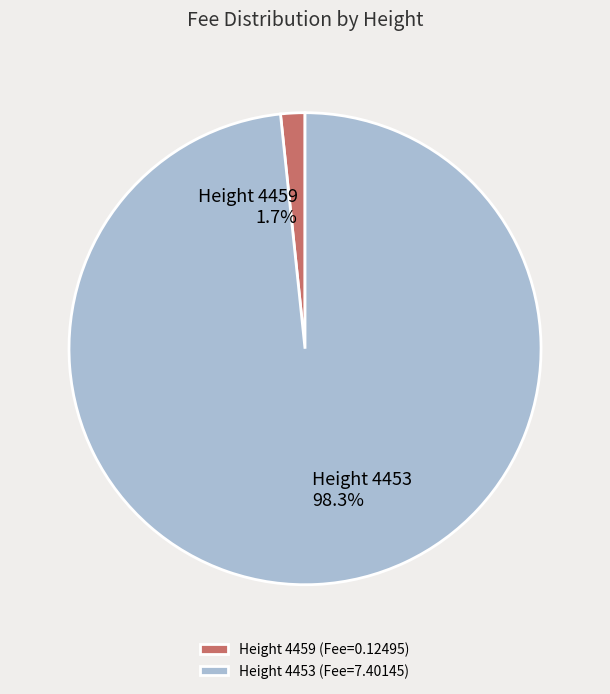

What percentage is NOT represented by Height 4459?

98.3%